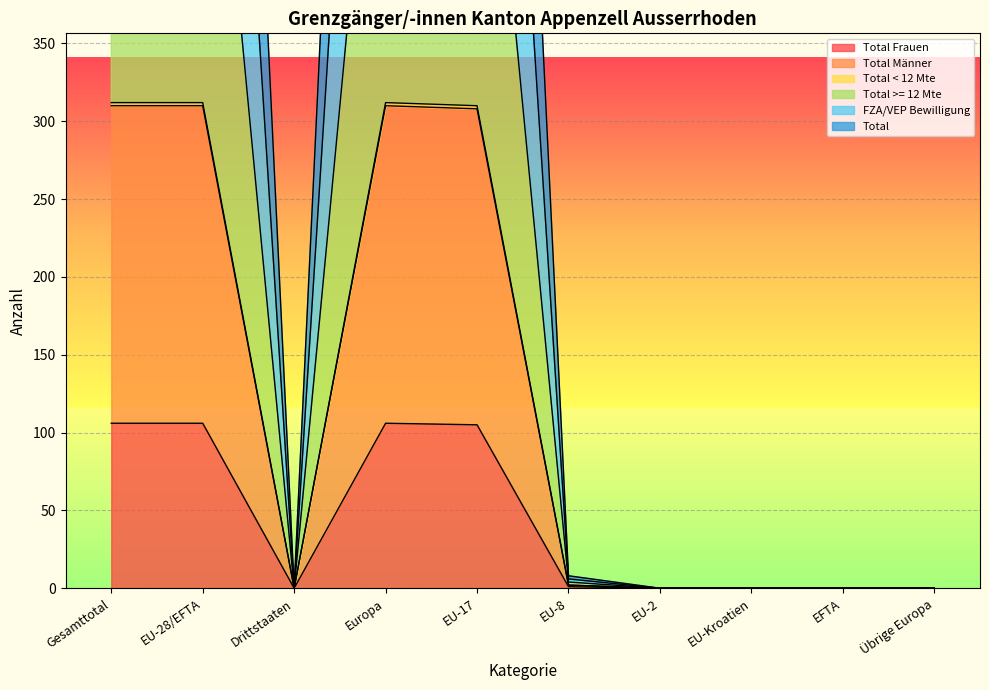

At how many categories does at least one series exceed 178?

4